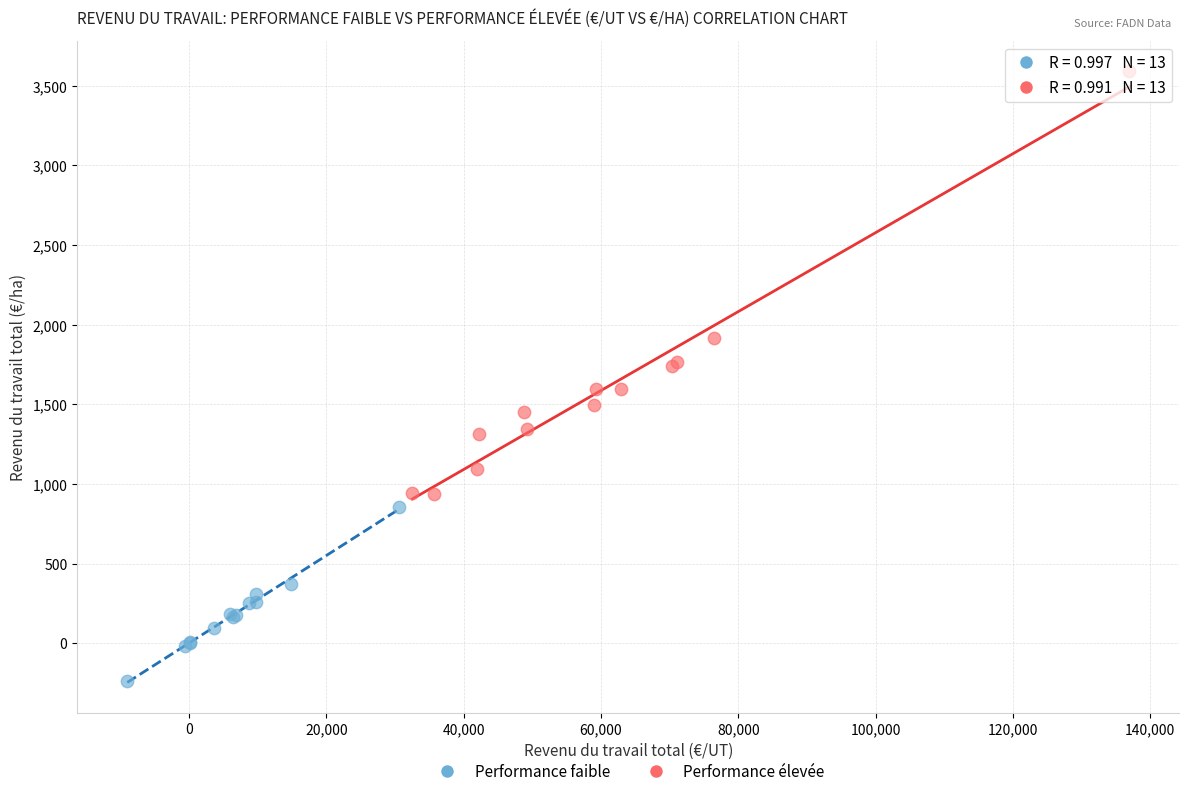

Which series contains the lowest Y value?

Performance faible